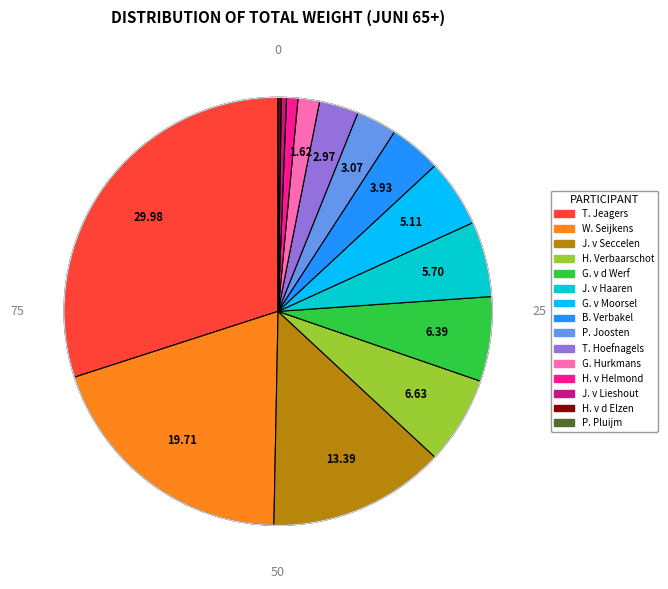

Is the sum of J. v Lieshout and W. Seijkens greater than half?

No